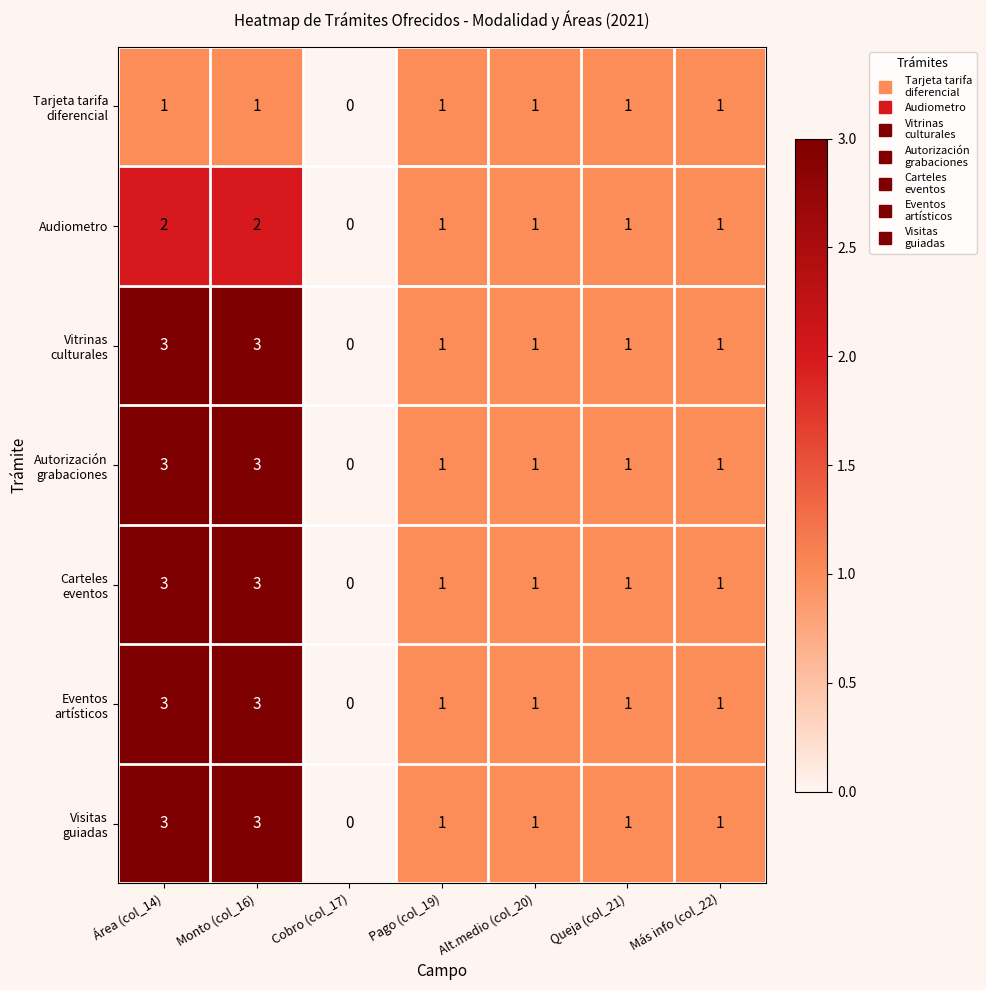

What is the total value across all series at Monto (col_16)?

18